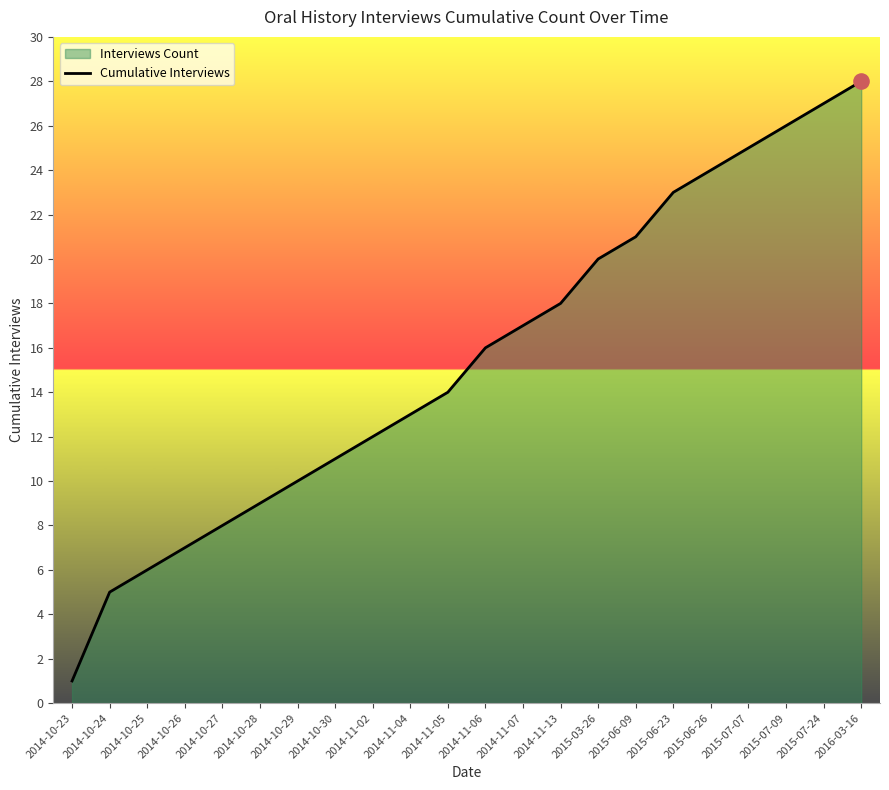

Between 2014-10-29 and 2014-11-06, which is larger?

2014-11-06